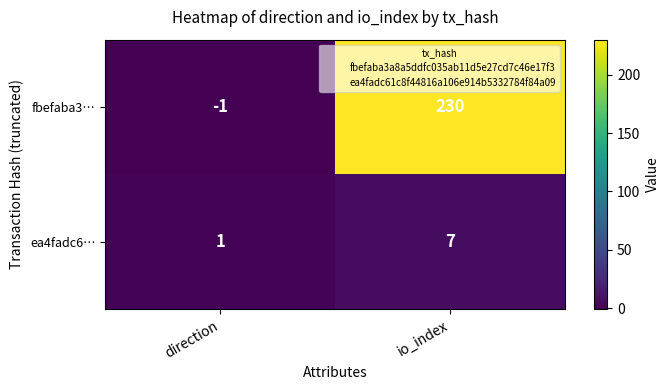

Which category has the highest value across all series?

io_index